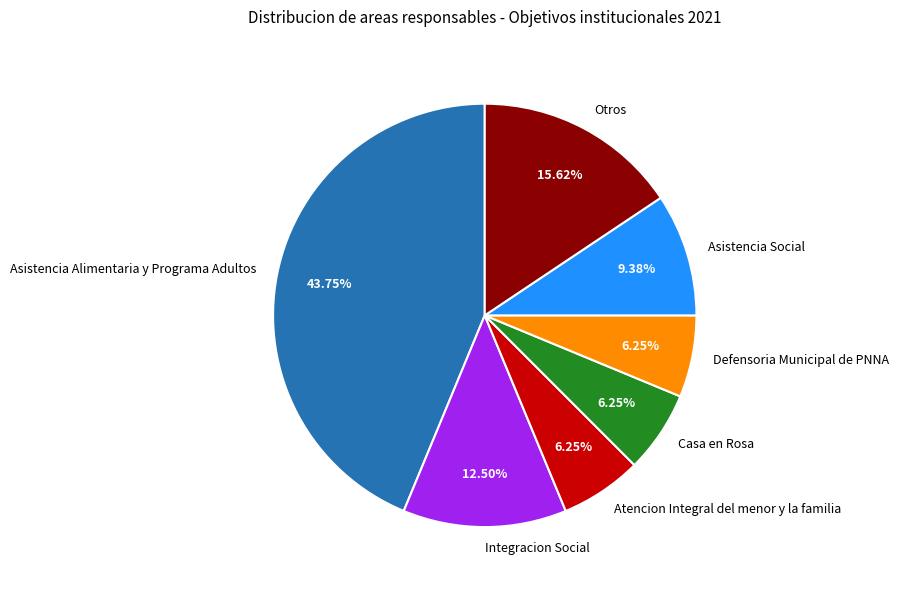

What is the largest slice in the pie chart?

Asistencia Alimentaria y Programa Adultos